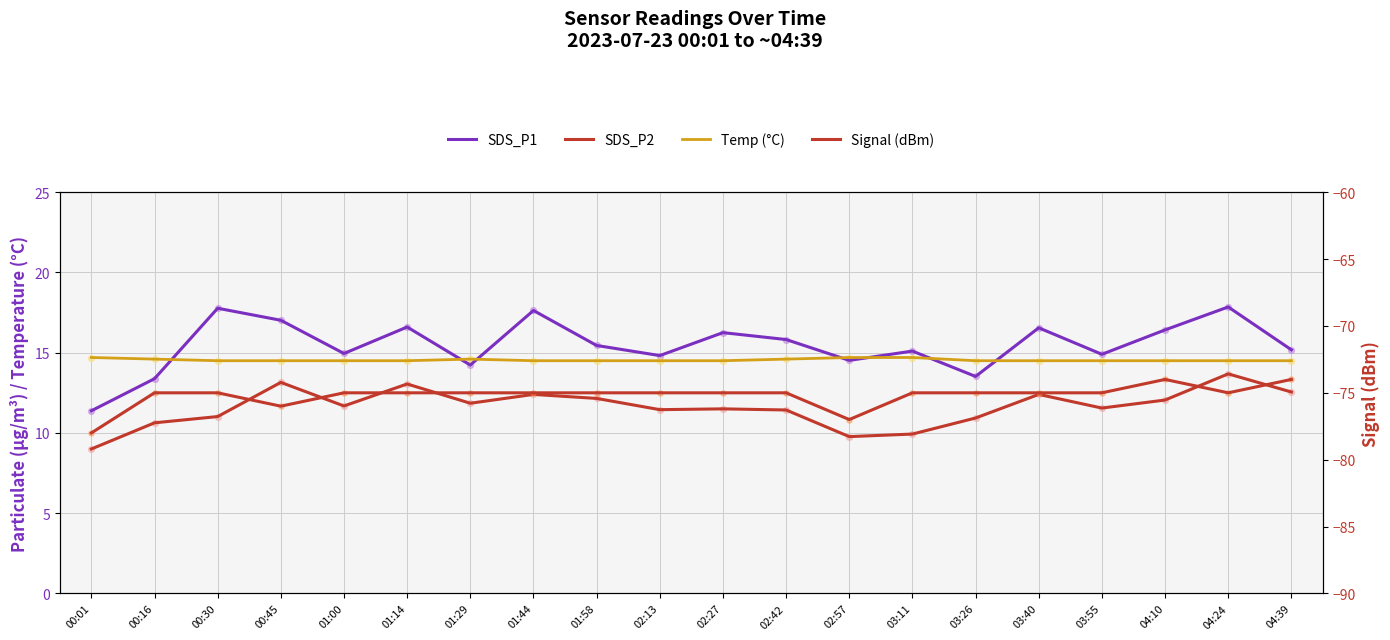

At how many categories does at least one series exceed -55?

20